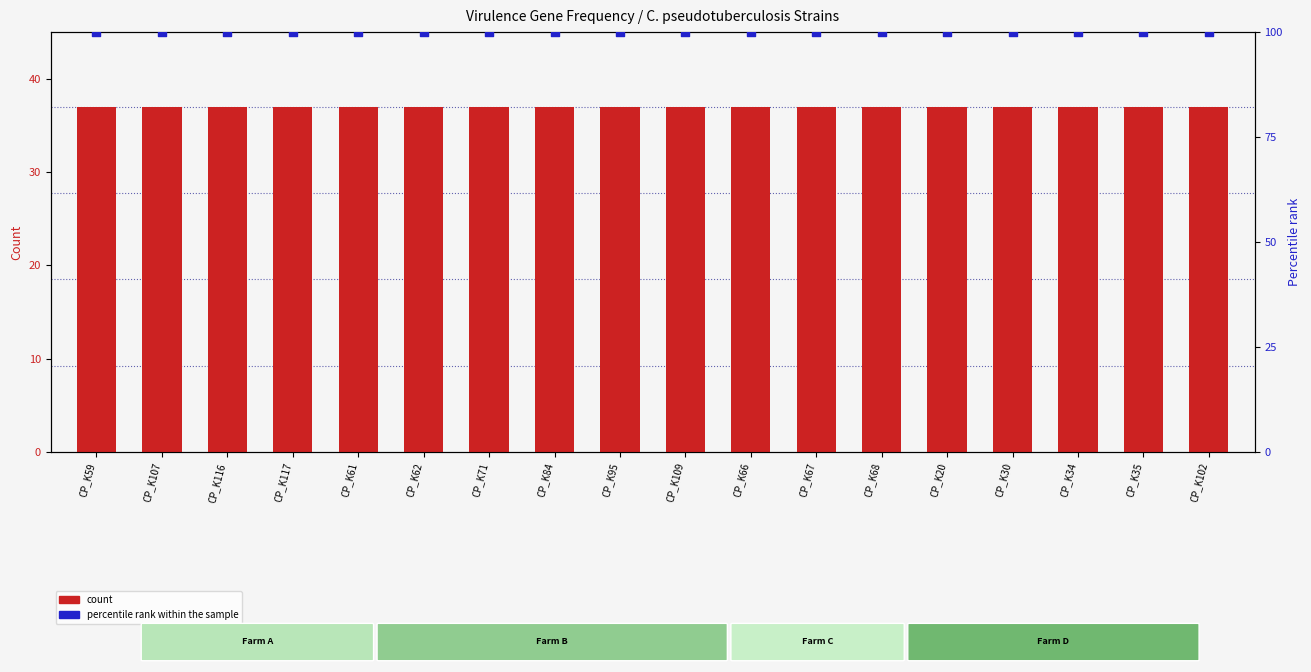

Which series has the largest total across all categories?

percentile rank within the sample